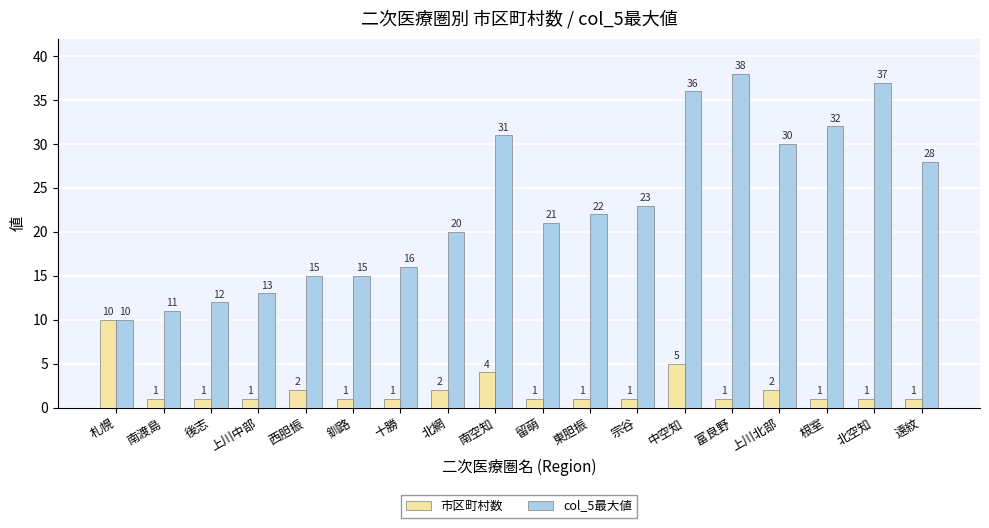

Reading left to right, transcribe all the data shown in this chart.

市区町村数: 札幌=10	南渡島=1	後志=1	上川中部=1	西胆振=2	釧路=1	十勝=1	北網=2	南空知=4	留萌=1	東胆振=1	宗谷=1	中空知=5	富良野=1	上川北部=2	根室=1	北空知=1	遠紋=1
col_5最大値: 札幌=10	南渡島=11	後志=12	上川中部=13	西胆振=15	釧路=15	十勝=16	北網=20	南空知=31	留萌=21	東胆振=22	宗谷=23	中空知=36	富良野=38	上川北部=30	根室=32	北空知=37	遠紋=28